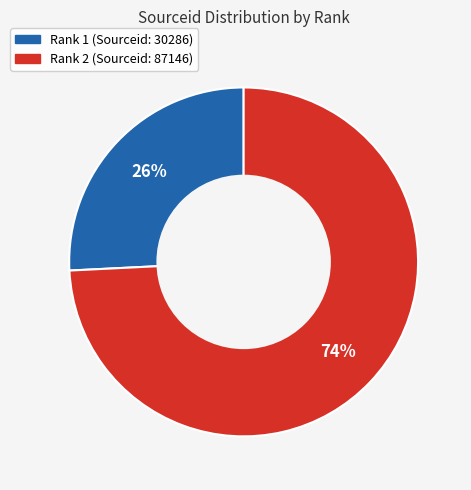

Is there a majority slice in this chart?

Yes